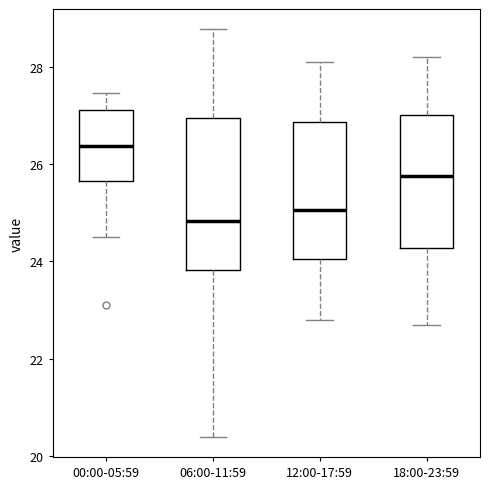

Reading left to right, transcribe this box plot: for each box, give where its median line is, the range the box spans, and where its two whiskers end, as read against the y-axis. The values are not printed on the chart, so give them approximately, as read against the axis.

00:00-05:59: median 26.4, box 25.6 to 27.2, whiskers 24.6 to 27.4
06:00-11:59: median 24.8, box 23.8 to 27.0, whiskers 20.4 to 28.8
12:00-17:59: median 25.0, box 24.0 to 26.8, whiskers 22.8 to 28.2
18:00-23:59: median 25.8, box 24.2 to 27.0, whiskers 22.8 to 28.2